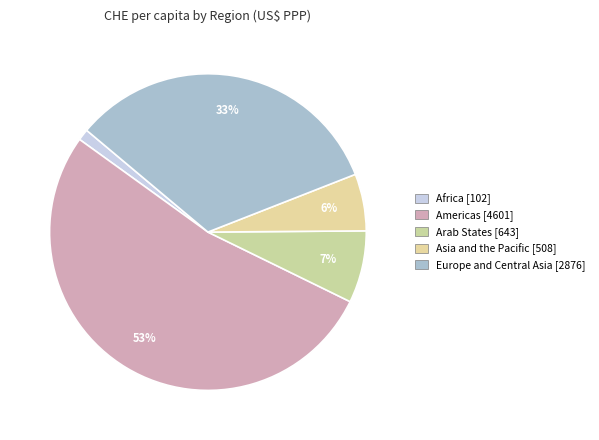

To the nearest percent, what percentage of the pie is Arab States?

7%